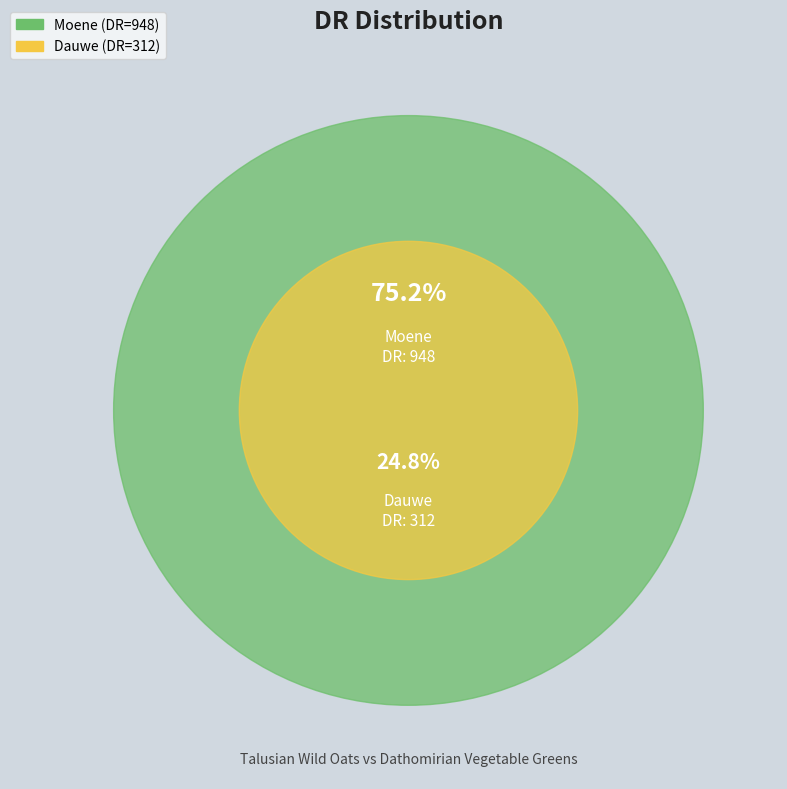

What is the change in value from Dauwe to Moene?

+636